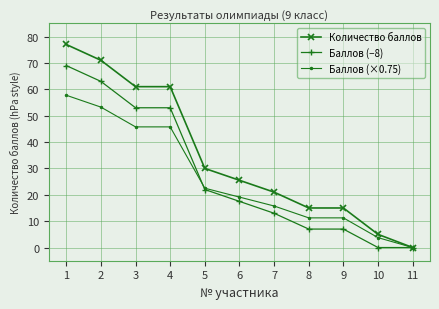

What is the total value across all series at 6?

62.1